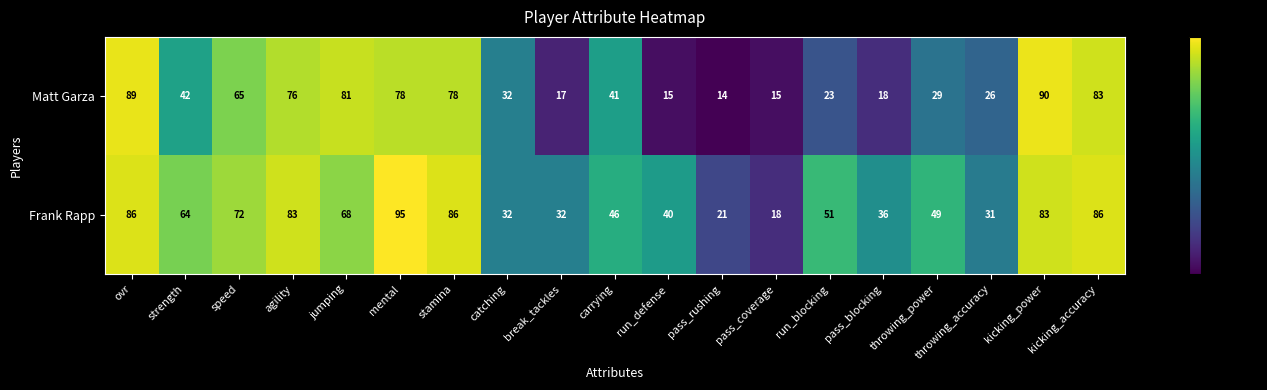

The value of Matt Garza at pass_coverage is 15. True or false?

True